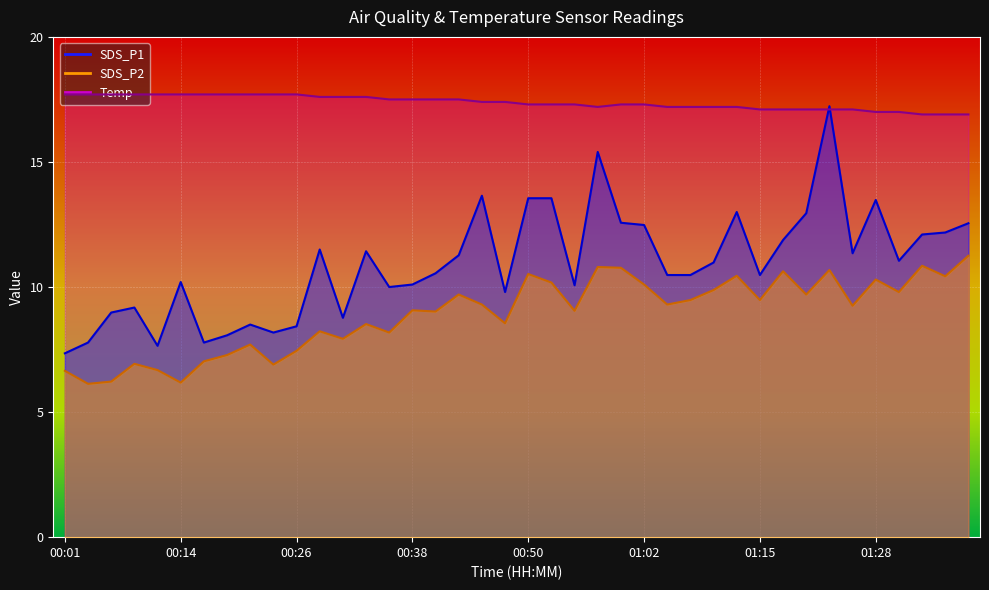

How many values in the SDS_P1 series exceed 10?

27